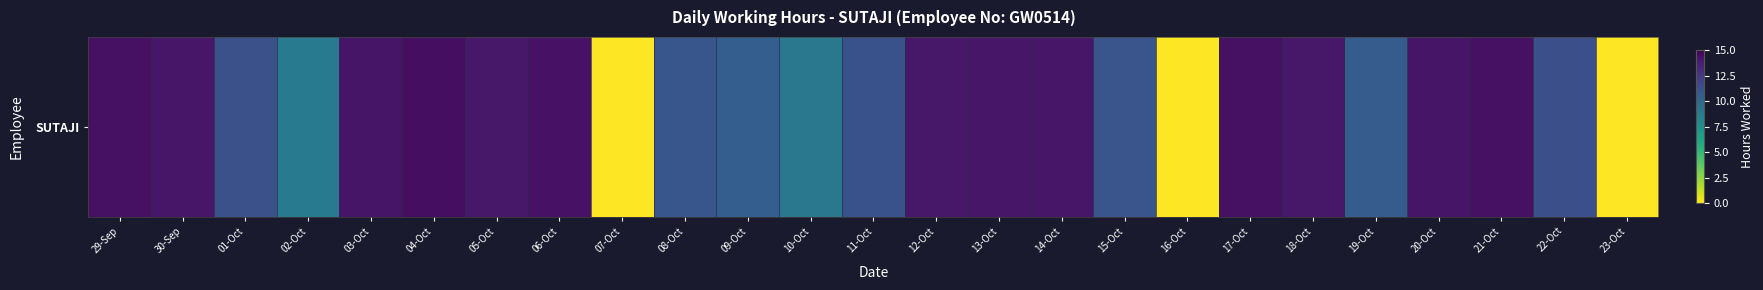

The chart shows a value of 24.3 at 13-Oct. True or false?

False